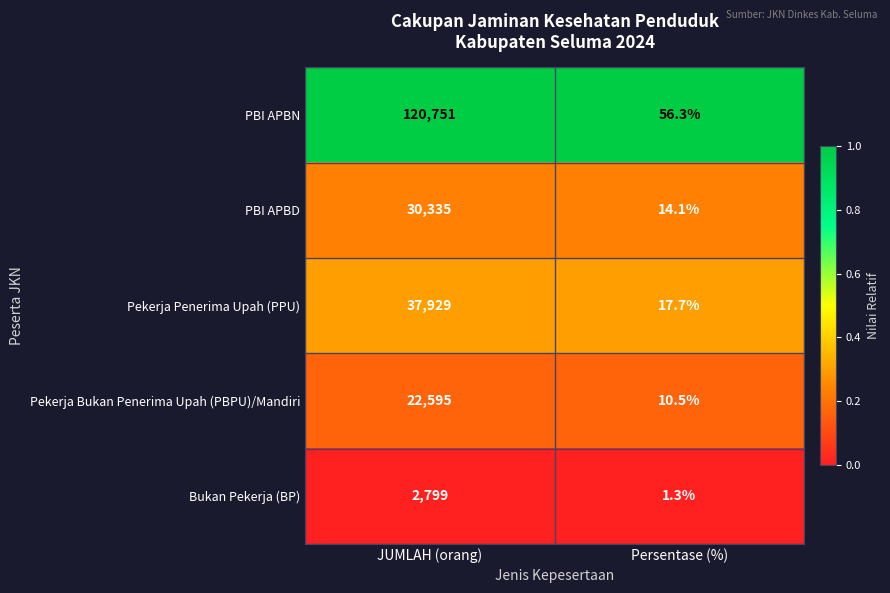

What is the sum of all Pekerja Penerima Upah (PPU) values?

37946.7